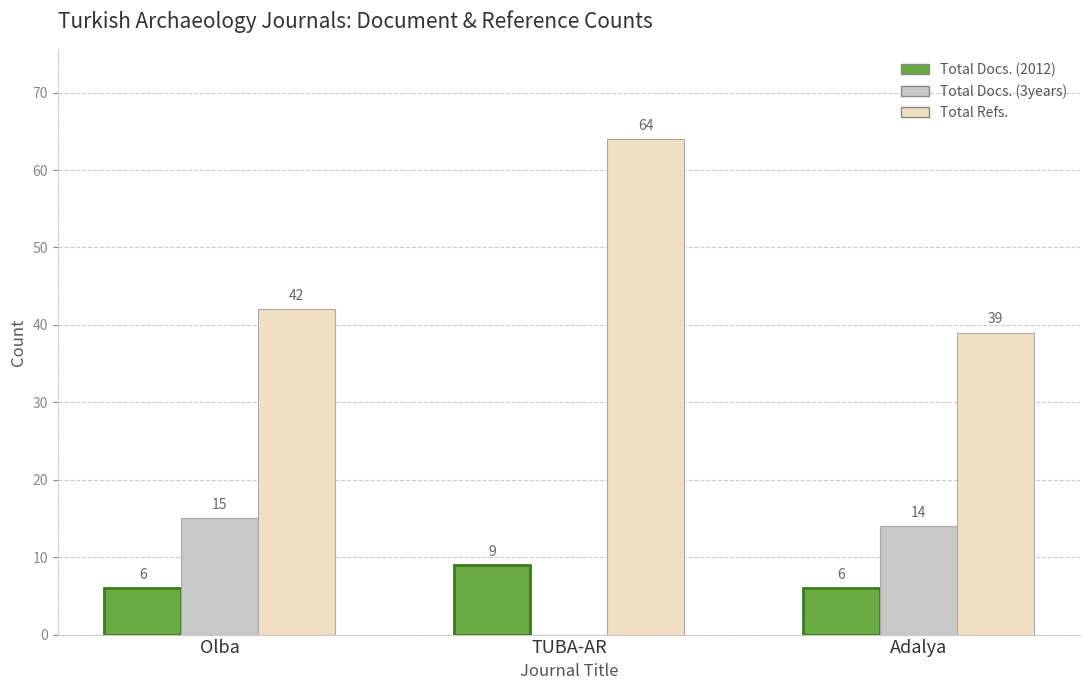

Which series changed the most between Olba and TUBA-AR?

Total Refs.